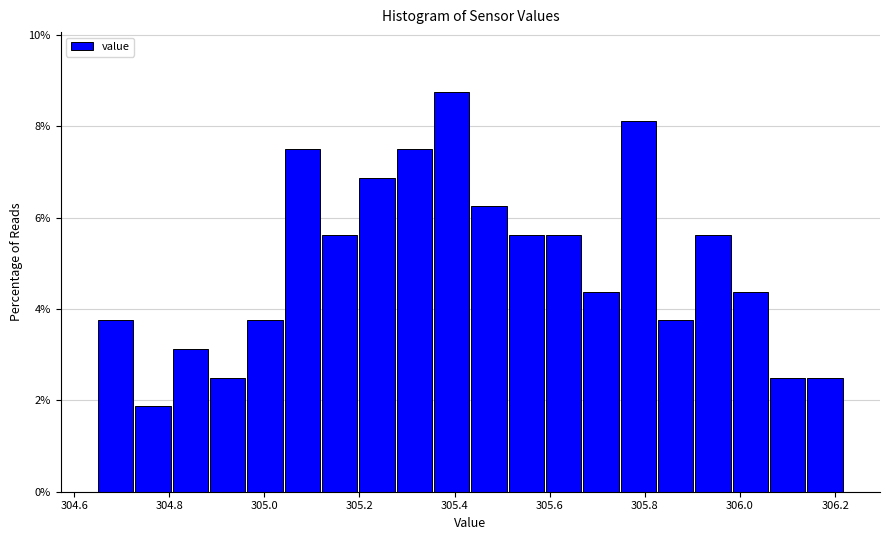

Around what value on the x-axis is the tallest bar? Give the approximate position of its centre, as read against the axis.

305.40